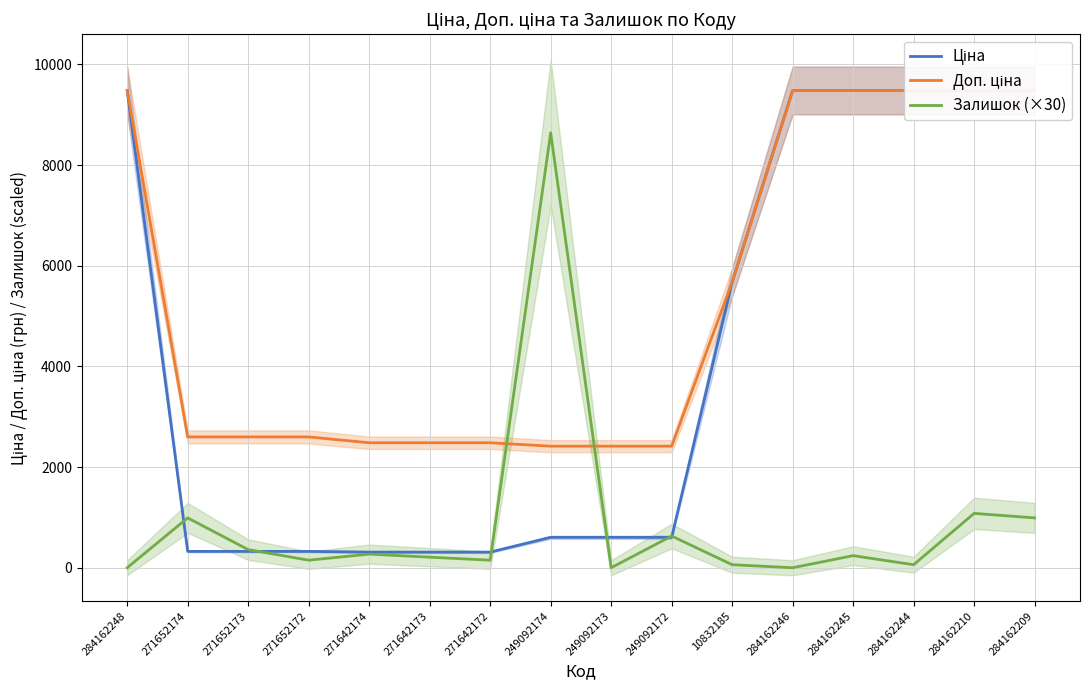

What is the difference between the highest and lowest values at 271642173?

2272.4